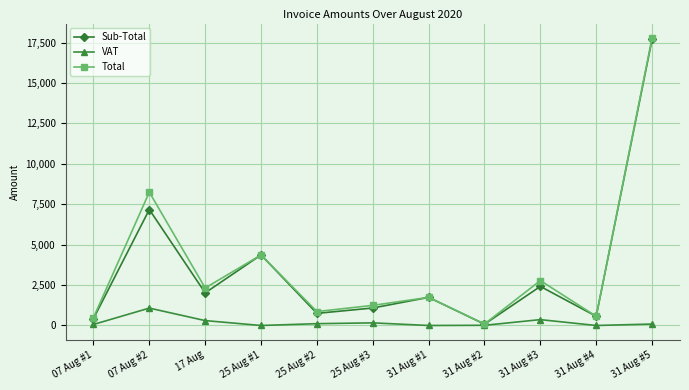

The value of Total at 07 Aug #2 is 8249.8. True or false?

True